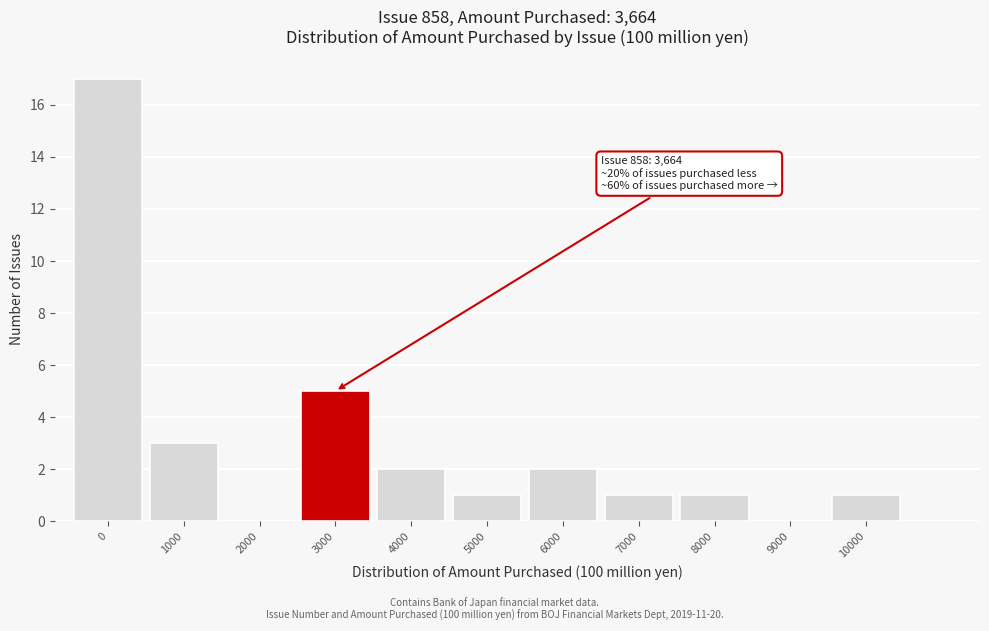

Reading left to right, list all the values displayed in this chart.

0=17	1000=3	2000=0	3000=5	4000=2	5000=1	6000=2	7000=1	8000=1	9000=0	10000=1